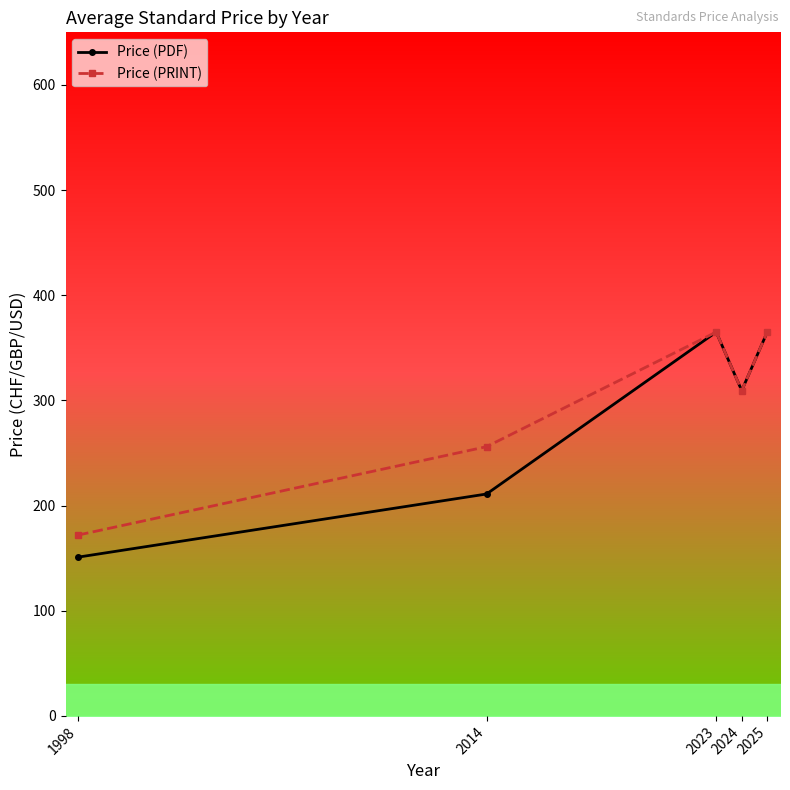

List the series in order of their peak value, highest first.

Price (PDF), Price (PRINT)